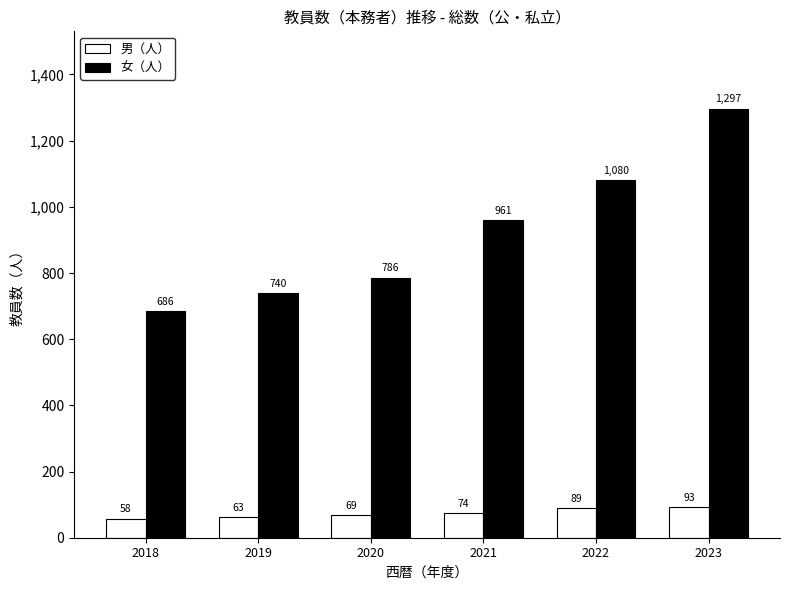

Is it true that 男（人） equals 74 at 2021?

True